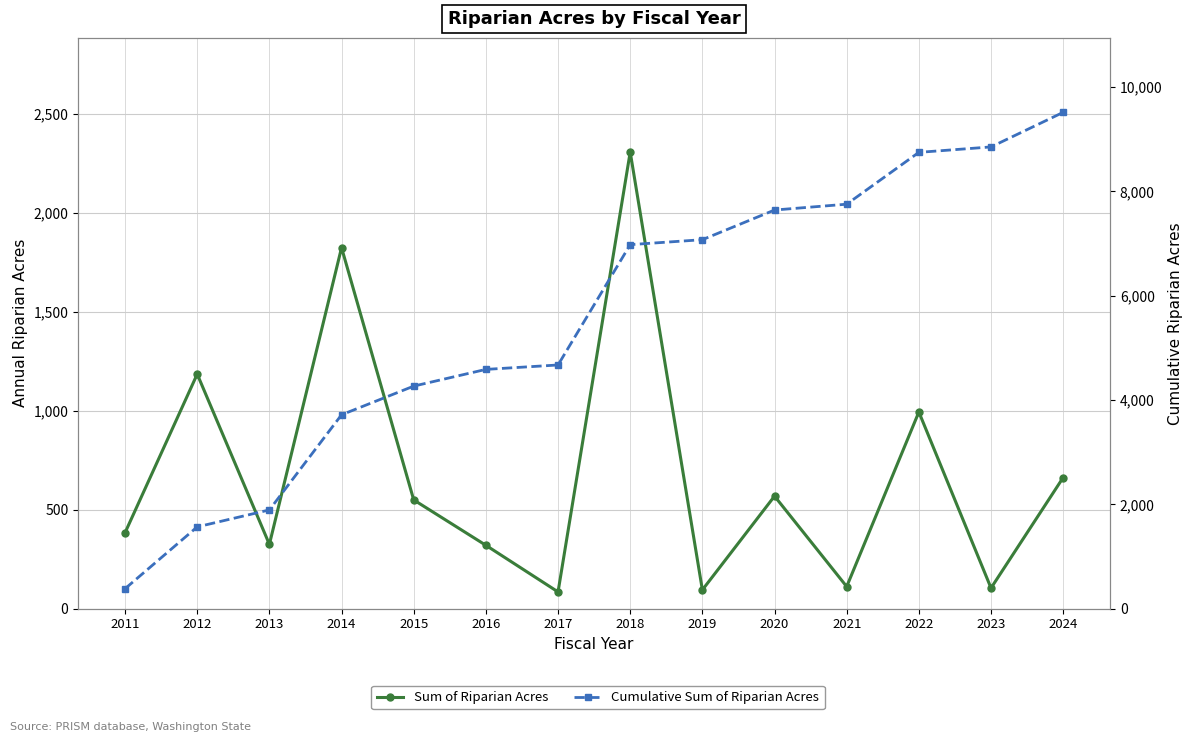

At which category is the sum across all series the highest?

2024